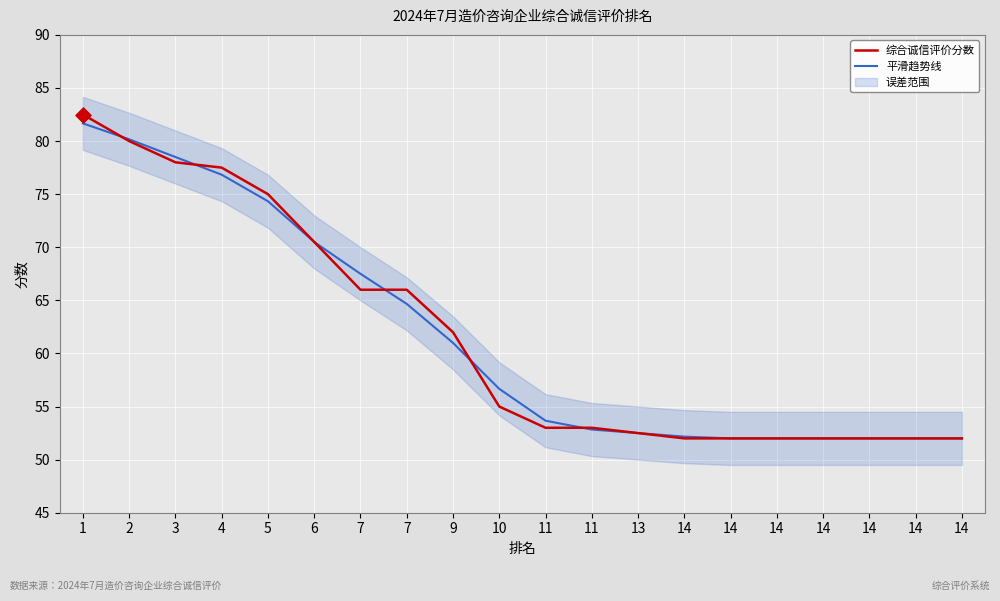

Which series has the widest spread of Y values?

综合诚信评价分数